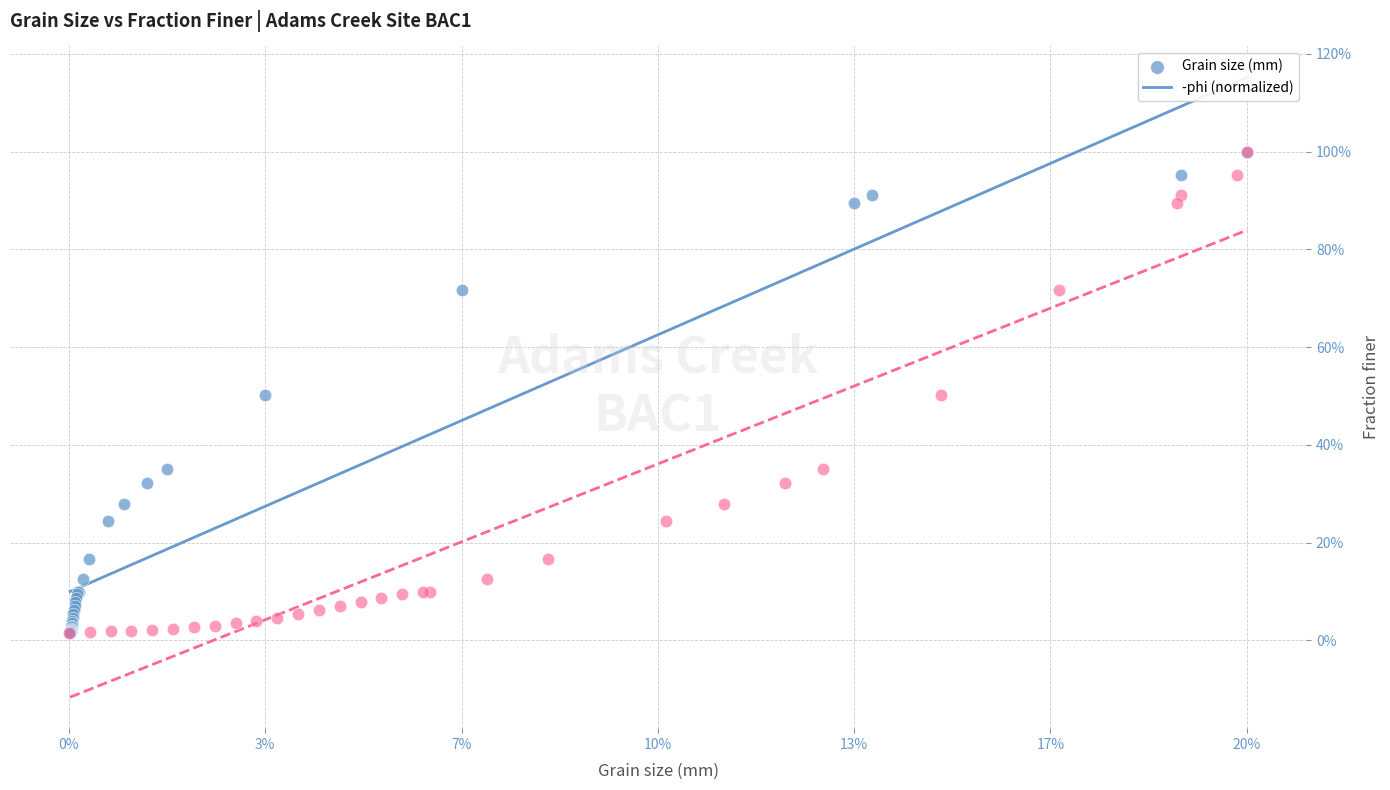

What are all the series names shown in the legend?

Grain size (mm), -phi (normalized)